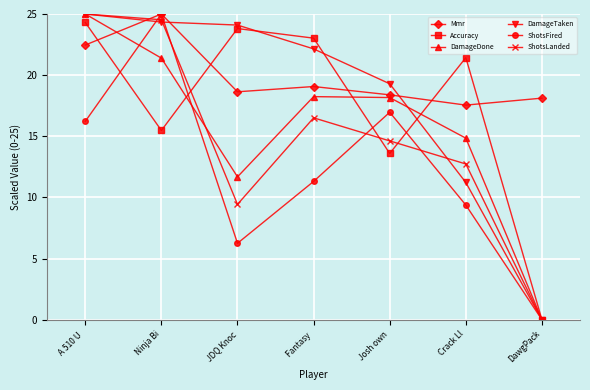

Rank the categories by DamageTaken value from lowest to highest.

DawgPack, Crack Ll, Josh own, Fantasy , JDQ Knoc, Ninja Bi, A 510 U 